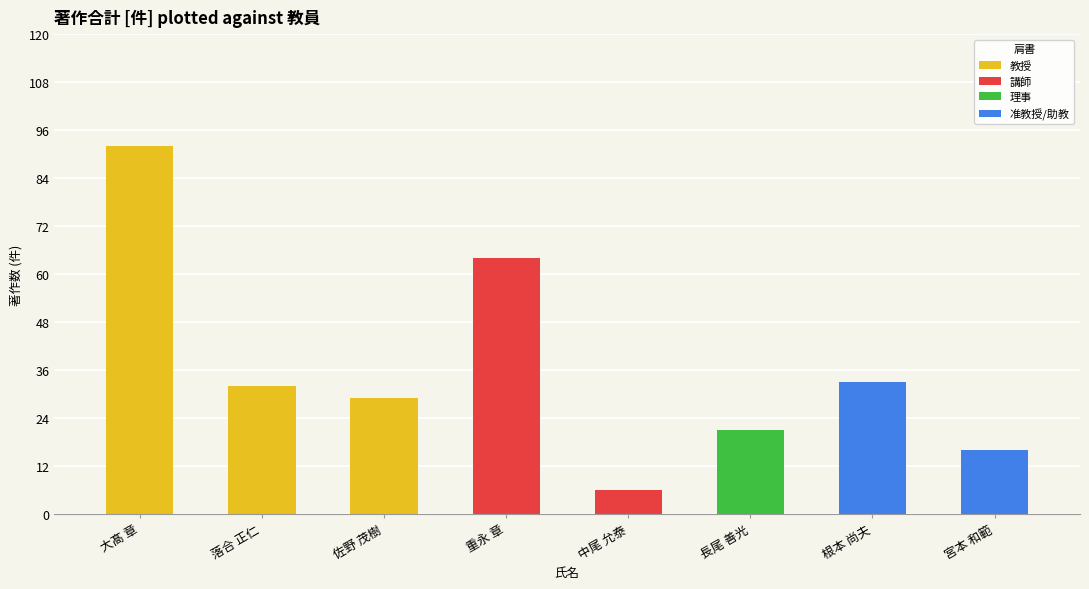

The value of 著作合計(欧文) at 佐野 茂樹 is 29. True or false?

True